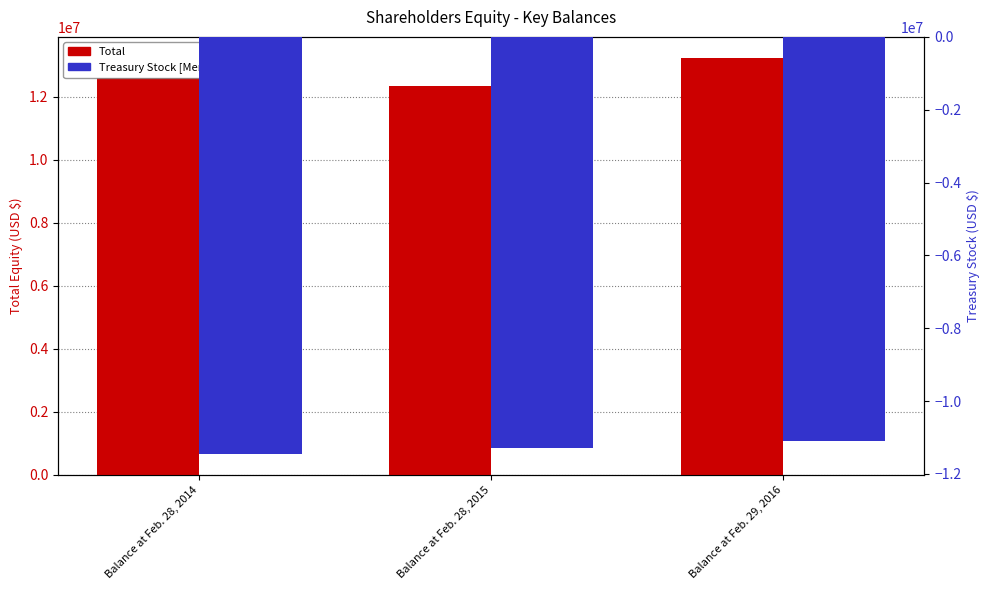

At which label does Treasury Stock [Member] reach its minimum?

Balance at Feb. 28, 2014